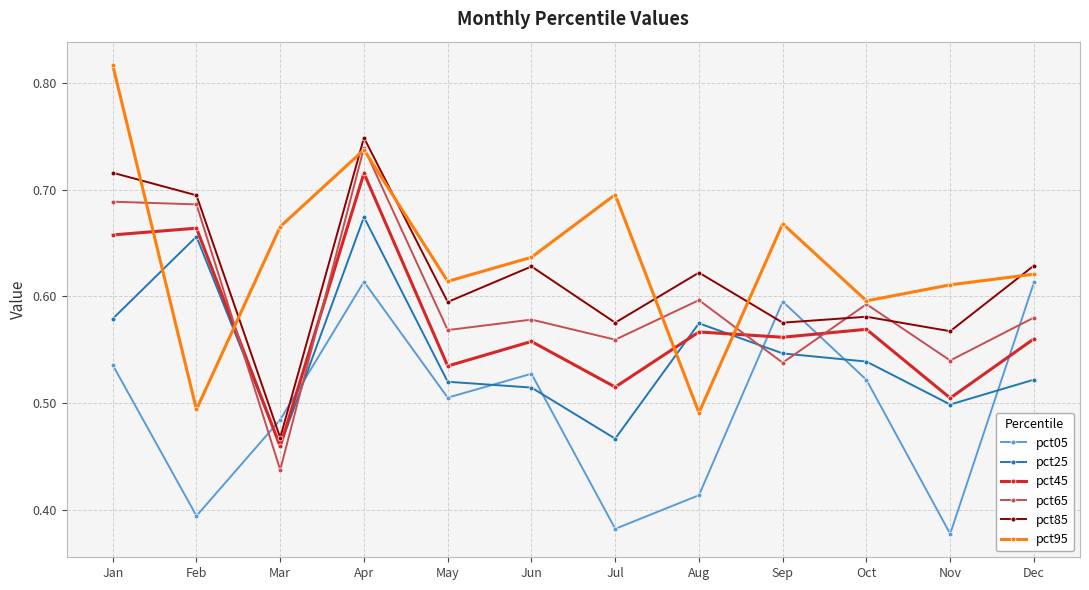

At how many categories does at least one series exceed 0?

12